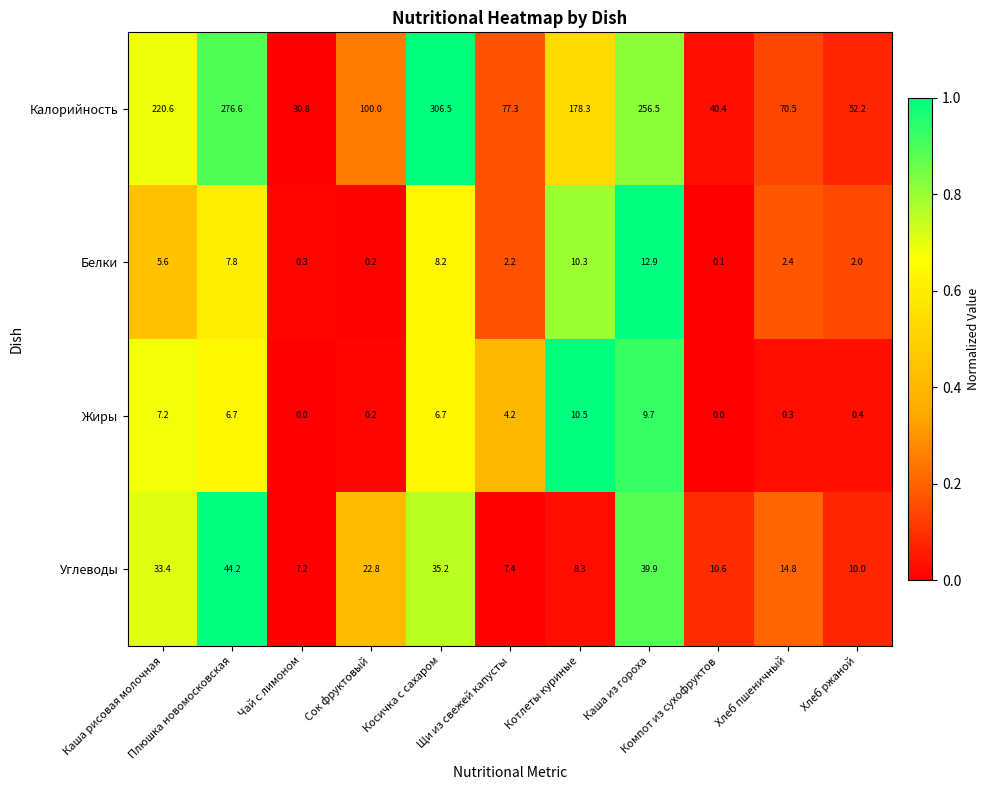

What is the difference between the second highest and minimum values in the Белки series?

10.2